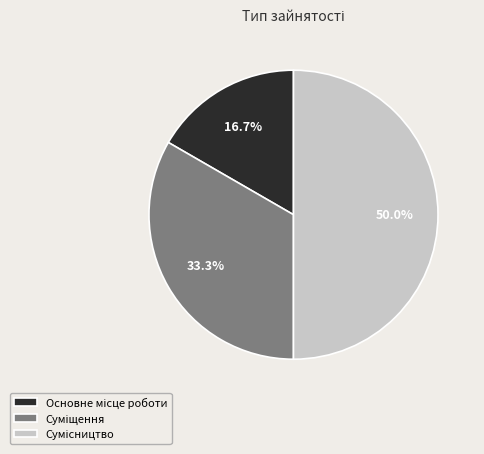

What is the ratio of the value at Основне місце роботи to the value at Сумісництво?

0.3